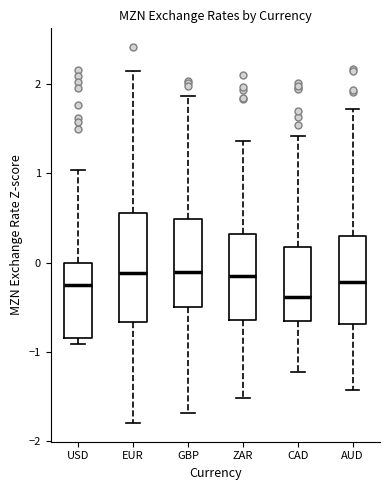

Reading left to right, read every box against the y-axis: the position of its median line, the range the box covers, and the ends of its whiskers. The values are not printed on the chart, so give them approximately, as read against the axis.

USD: median -0.3, box -0.8 to 0.0, whiskers -0.9 to 1.0
EUR: median -0.1, box -0.7 to 0.6, whiskers -1.8 to 2.1
GBP: median -0.1, box -0.5 to 0.5, whiskers -1.7 to 1.9
ZAR: median -0.1, box -0.6 to 0.3, whiskers -1.5 to 1.4
CAD: median -0.4, box -0.7 to 0.2, whiskers -1.2 to 1.4
AUD: median -0.2, box -0.7 to 0.3, whiskers -1.4 to 1.7